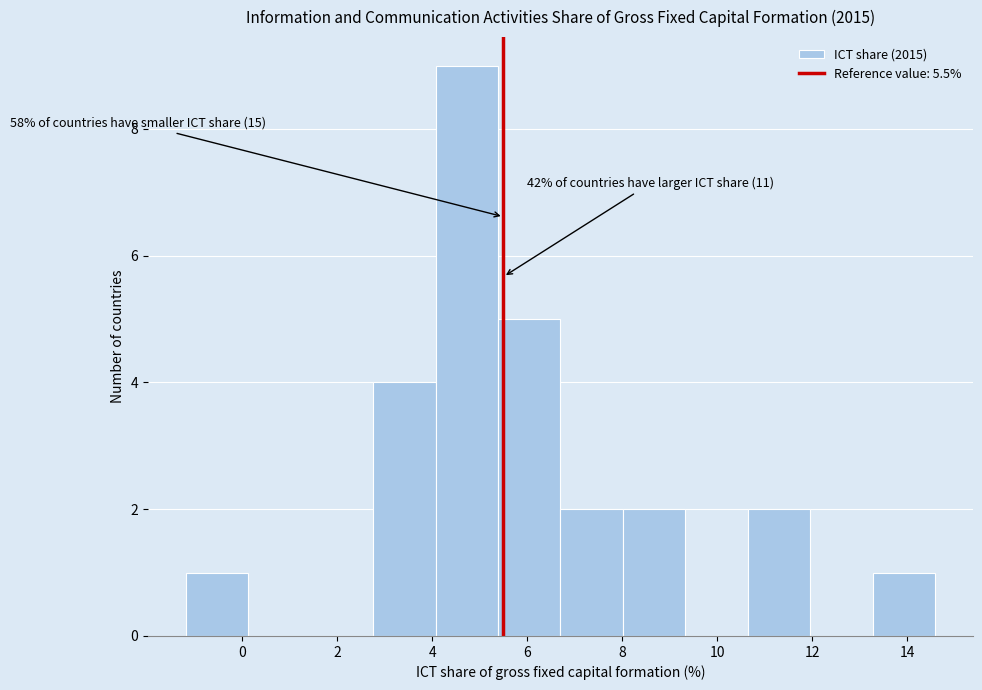

Over which range of the x-axis is the bar tallest?

4.0 to 5.4